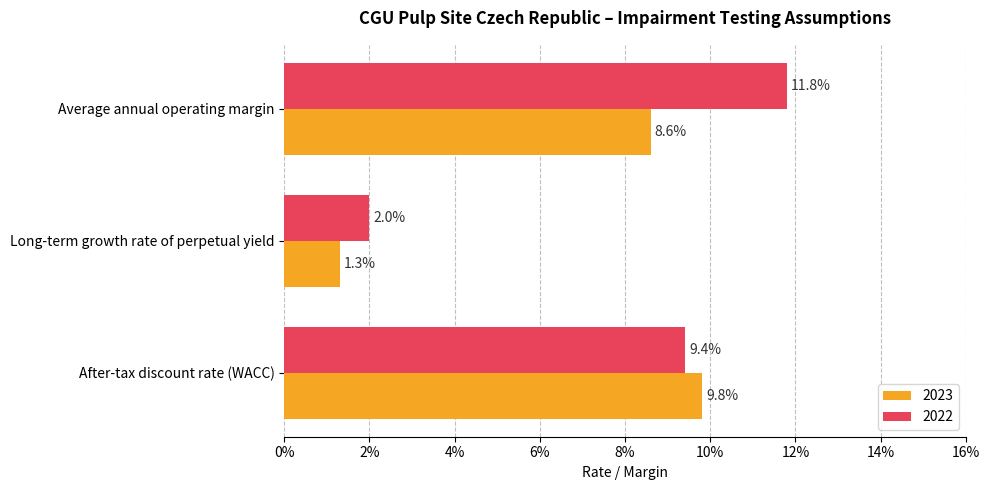

Is it true that 2023 equals 0.0 at Long-term growth rate of perpetual yield?

False